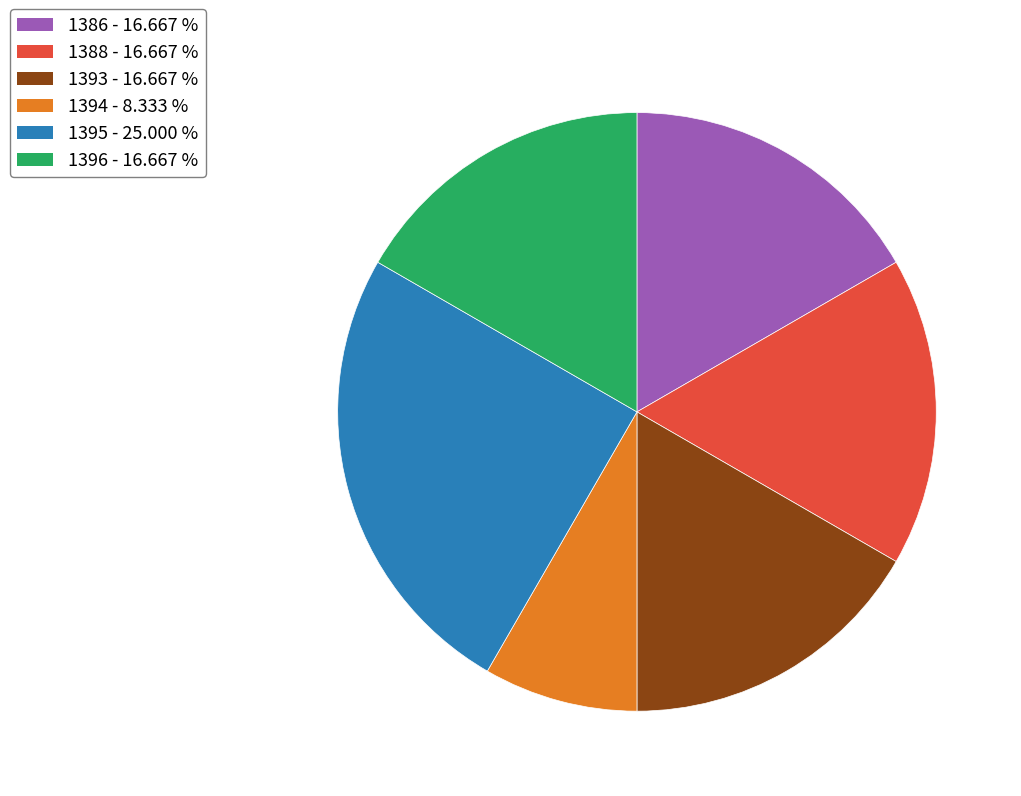

Between 1393 and 1395, which is larger?

1395